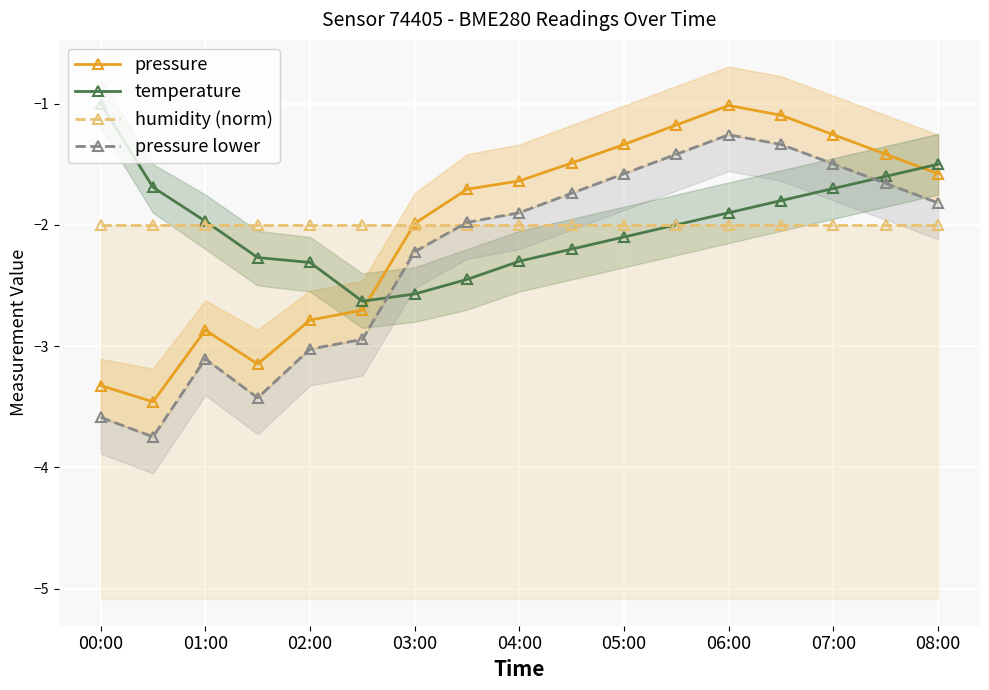

What is the value of the humidity (norm) point at the 11th from the left?

-2.0